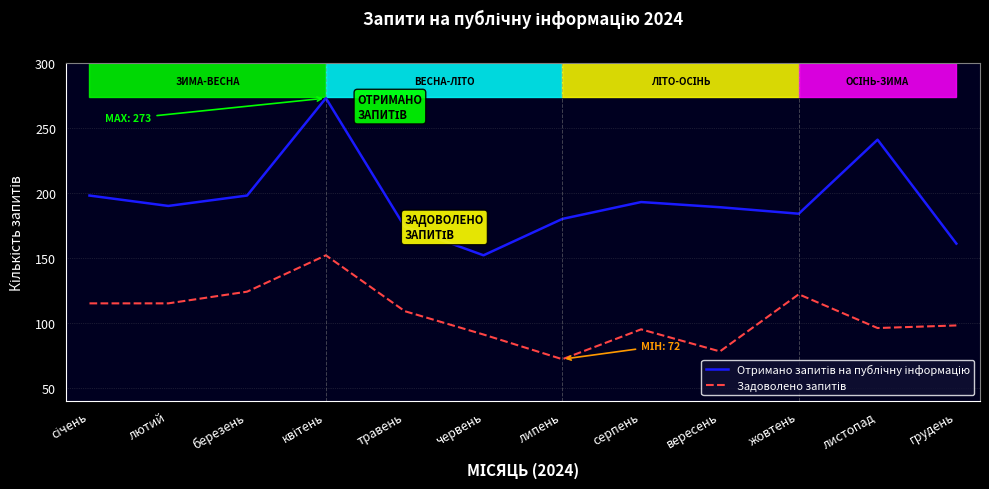

What is the maximum value shown in the chart?

273